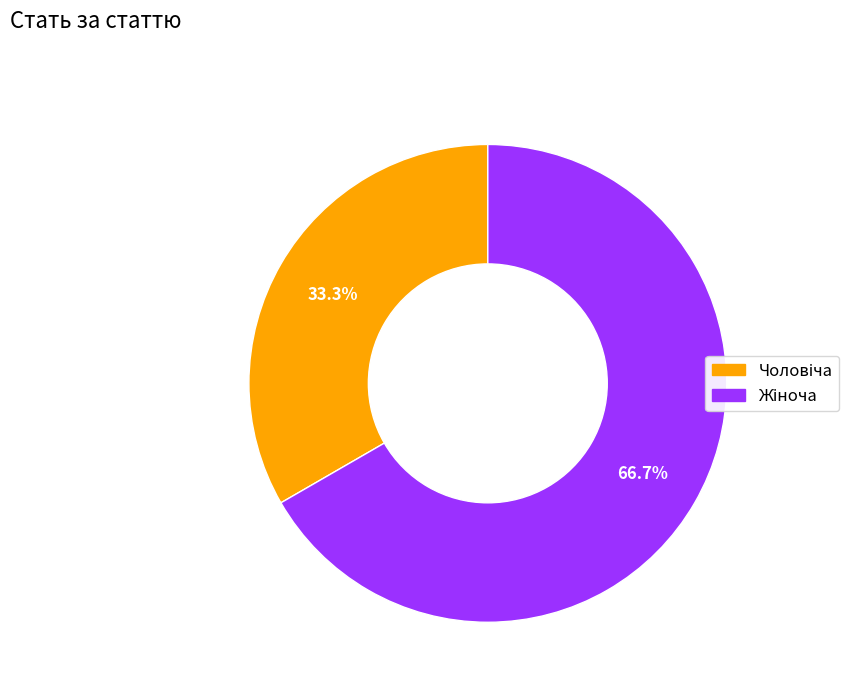

Is there any slice that represents more than half of the pie?

Yes